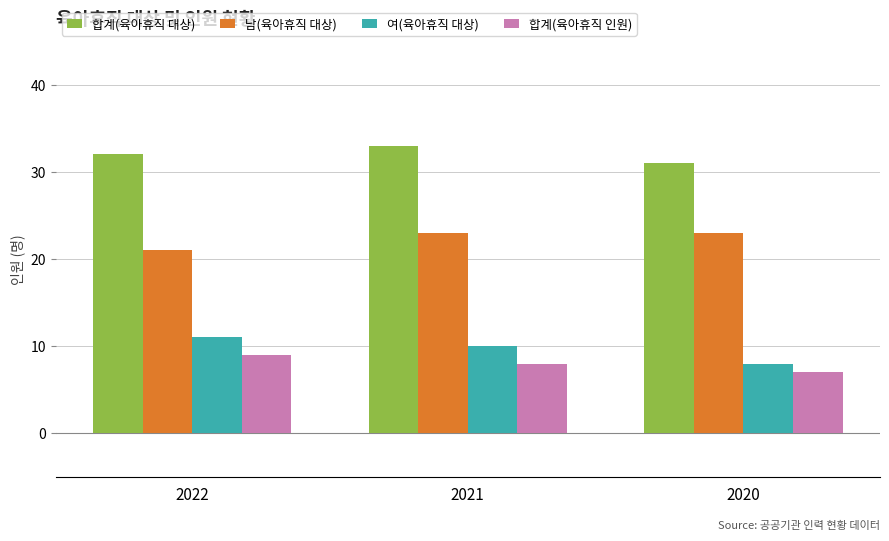

What is the value of the 합계(육아휴직 인원) bar at the 2nd from the left?

8